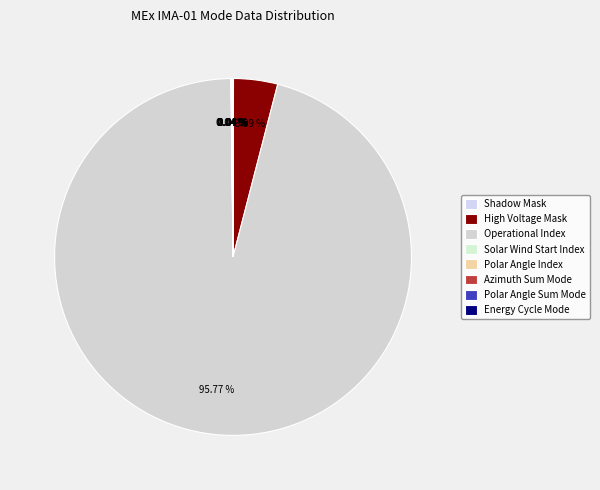

Rank the categories by value from lowest to highest.

Shadow Mask, Solar Wind Start Index, Polar Angle Index, Azimuth Sum Mode, Polar Angle Sum Mode, Energy Cycle Mode, High Voltage Mask, Operational Index